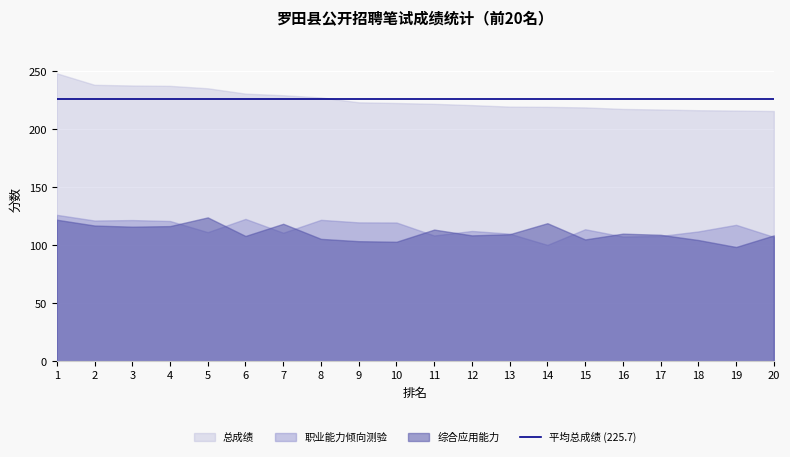

At which category does 职业能力倾向测验 reach its first local peak?

3